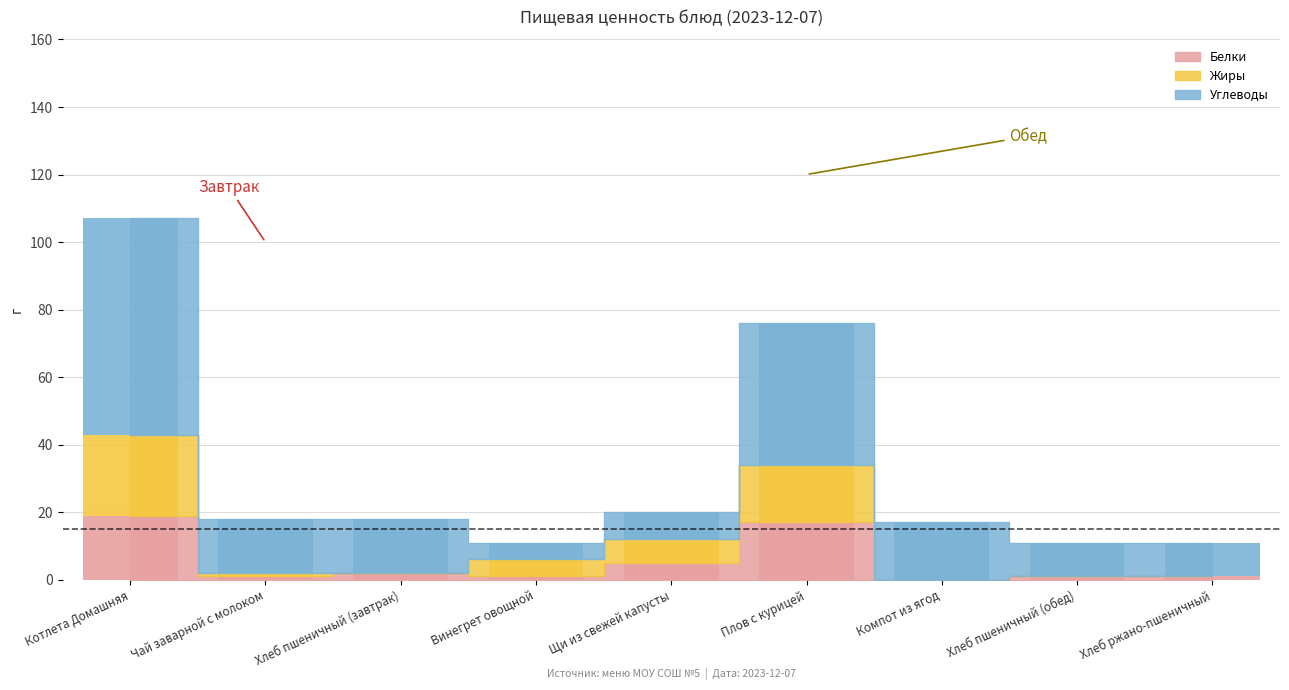

What is the value of the Углеводы bar at the 4th from the left?

5